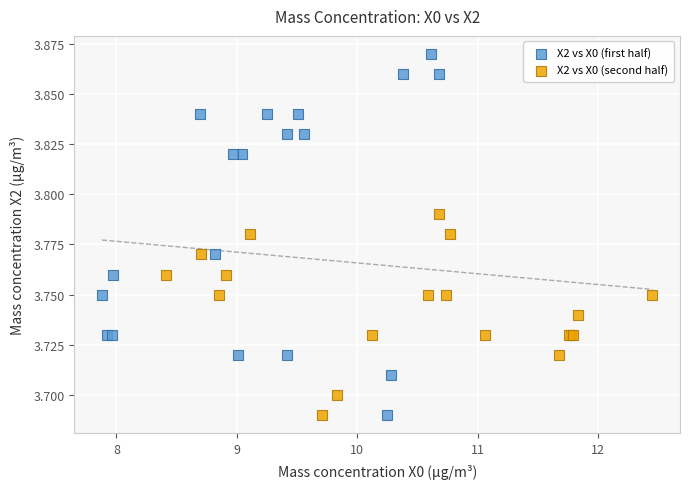

Which series reaches the maximum Y coordinate?

X2 vs X0 (first half)